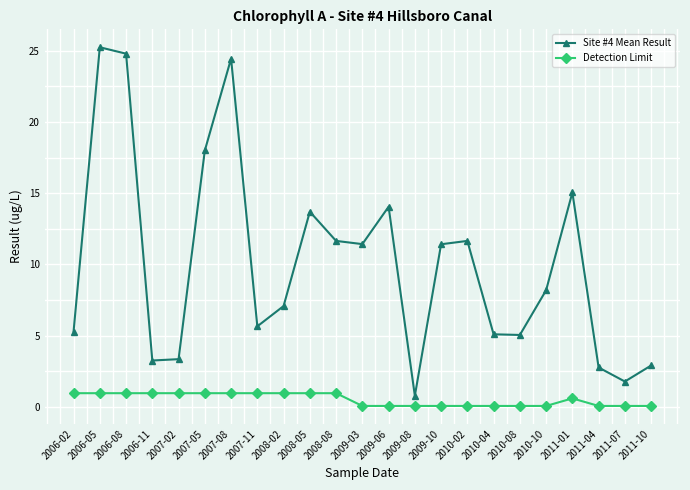

What is the sum of all Site #4 Mean Result values?

232.6